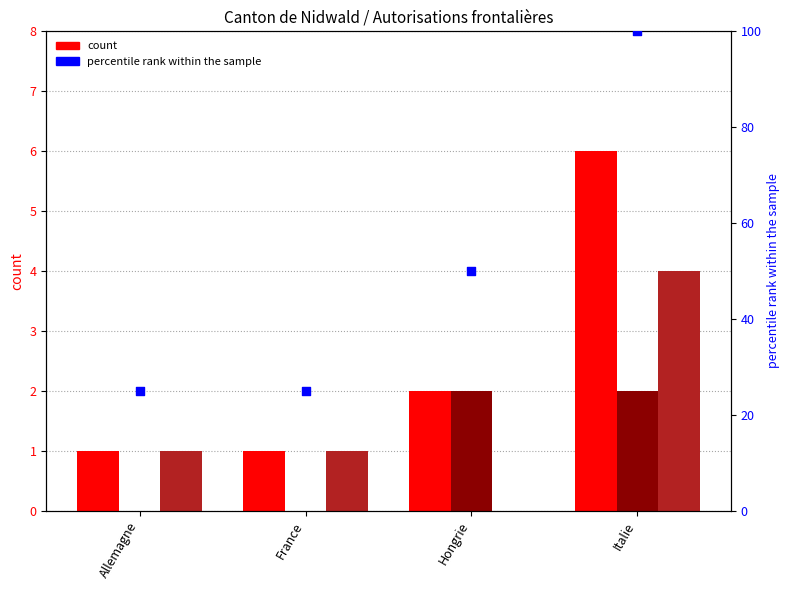

At which category is the sum across all series the highest?

Italie